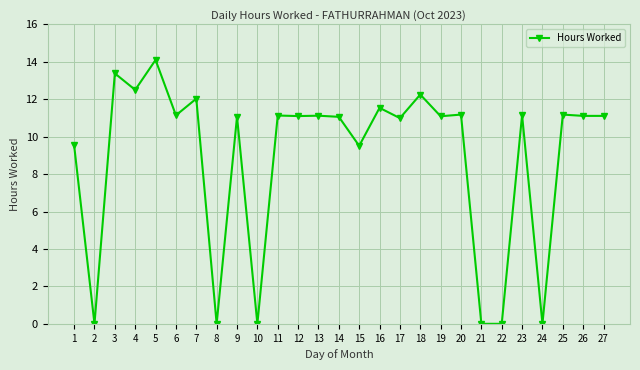

Which has a higher value, 5 or 8?

5